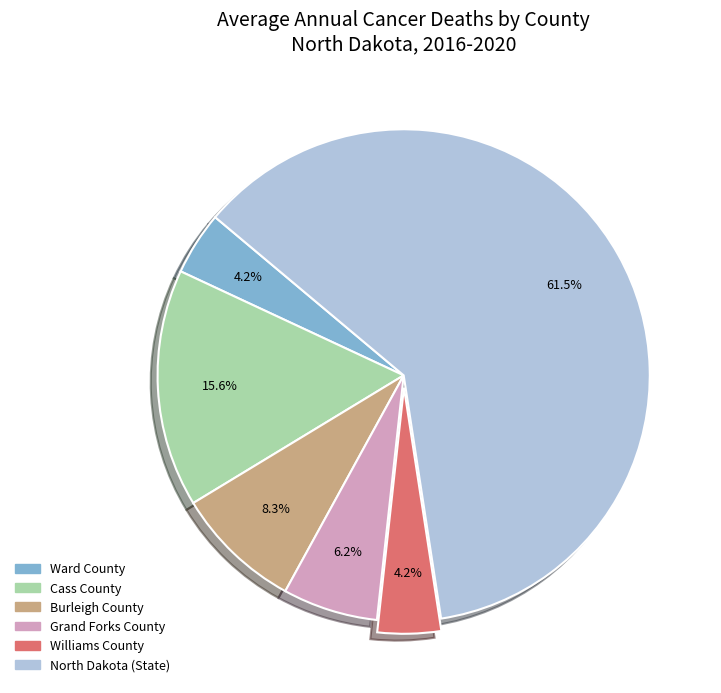

To the nearest percent, what is the average slice percentage?

17%